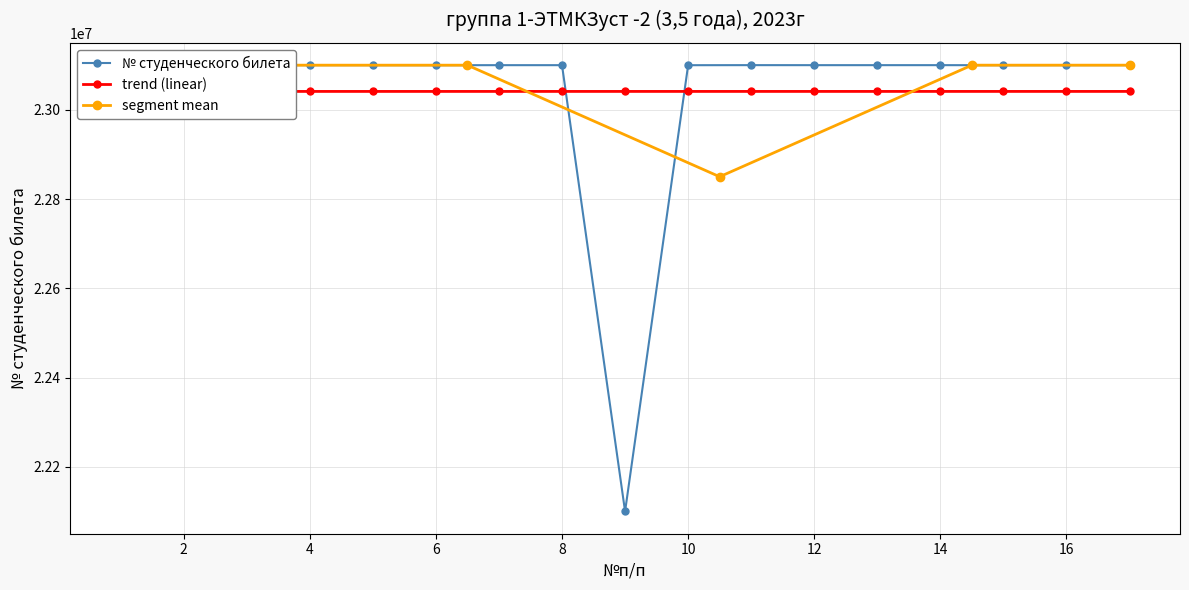

Rank the categories by value from lowest to highest.

9, 6, 15, 2, 10, 8, 7, 5, 12, 17, 4, 3, 13, 1, 16, 14, 11